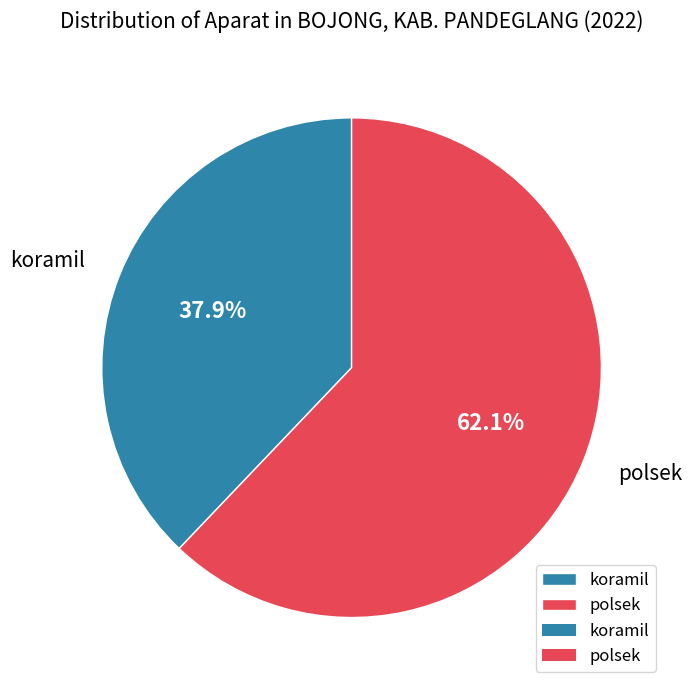

What is the largest slice in the pie chart?

polsek